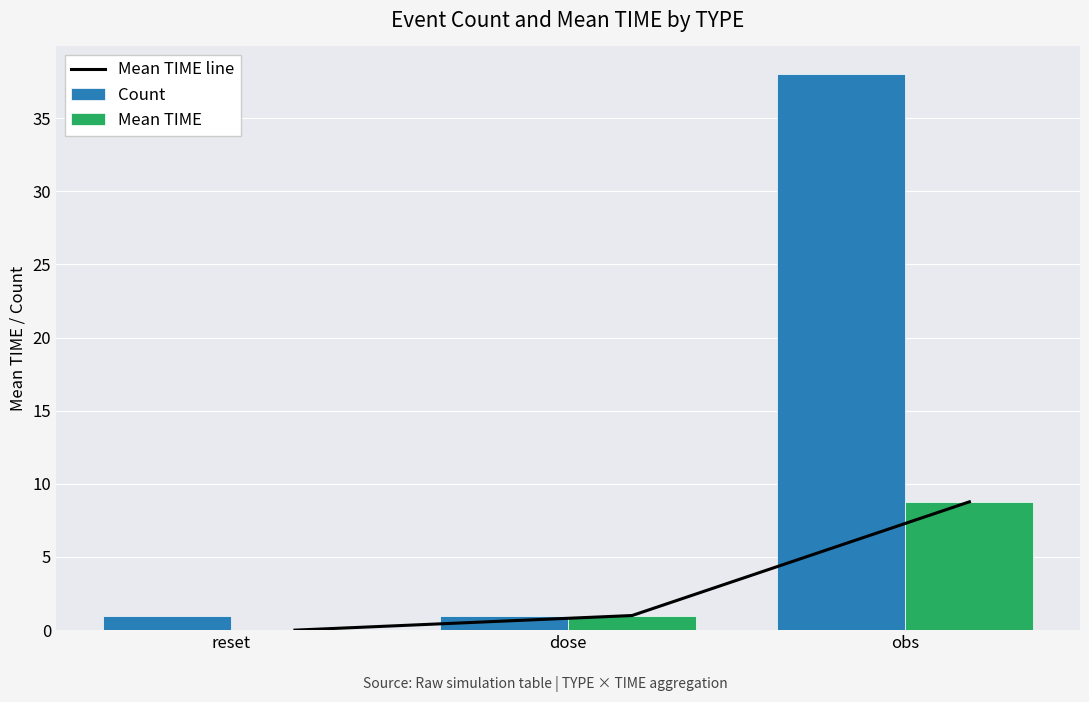

What is the difference between the Mean TIME values at obs and reset?

8.8